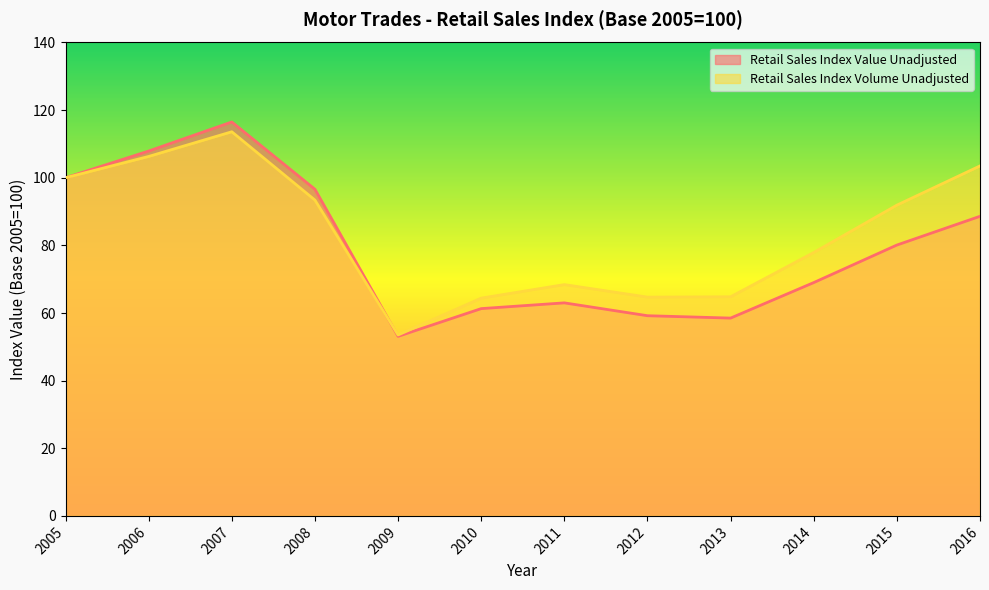

Does the chart display data point markers on the line(s)?

No